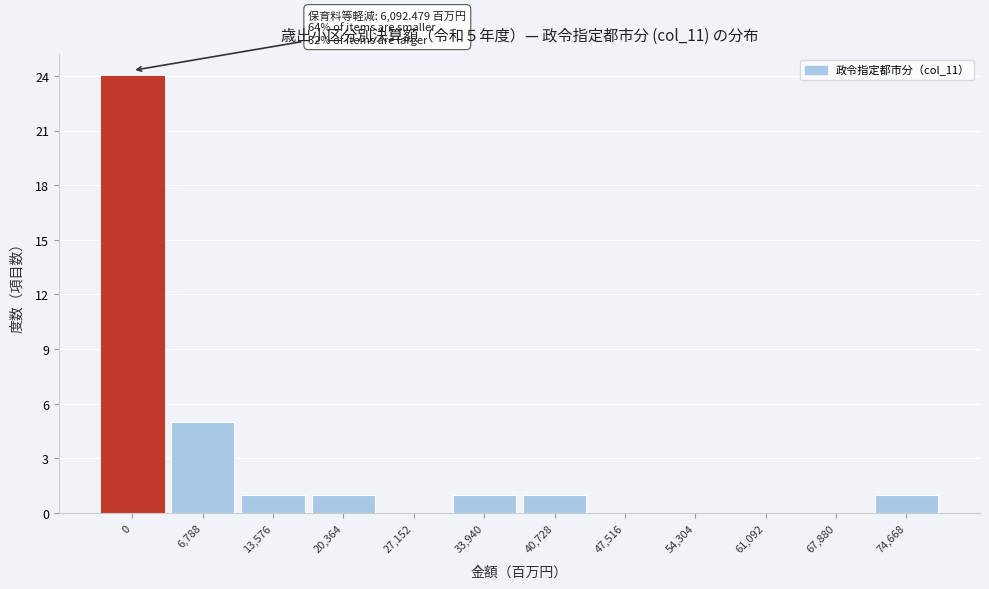

Reading left to right, transcribe all the data shown in this chart.

0=24	6,788=5	13,576=1	20,364=1	27,152=0	33,940=1	40,728=1	47,516=0	54,304=0	61,092=0	67,880=0	74,668=1